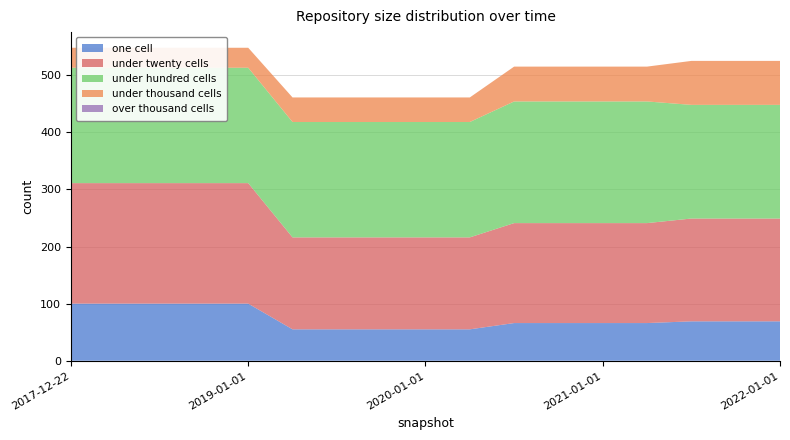

Reading left to right, transcribe all the data shown in this chart.

one_cell: 2017-12-22=100	2018-04-09=100	2018-07-11=100	2018-09-28=100	2019-01-01=100	2019-04-06=55	2019-07-01=55	2019-10-09=55	2020-01-01=55	2020-04-01=55	2020-07-01=66	2020-10-01=66	2021-01-01=66	2021-04-01=66	2021-07-01=69	2021-10-01=69	2022-01-01=69
under_twenty_cells: 2017-12-22=211	2018-04-09=211	2018-07-11=211	2018-09-28=211	2019-01-01=211	2019-04-06=161	2019-07-01=161	2019-10-09=161	2020-01-01=161	2020-04-01=161	2020-07-01=175	2020-10-01=175	2021-01-01=175	2021-04-01=175	2021-07-01=180	2021-10-01=180	2022-01-01=180
under_hundred_cells: 2017-12-22=202	2018-04-09=202	2018-07-11=202	2018-09-28=202	2019-01-01=202	2019-04-06=202	2019-07-01=202	2019-10-09=202	2020-01-01=202	2020-04-01=202	2020-07-01=213	2020-10-01=213	2021-01-01=213	2021-04-01=213	2021-07-01=199	2021-10-01=199	2022-01-01=199
under_thousand_cells: 2017-12-22=35	2018-04-09=35	2018-07-11=35	2018-09-28=35	2019-01-01=35	2019-04-06=43	2019-07-01=43	2019-10-09=43	2020-01-01=43	2020-04-01=43	2020-07-01=61	2020-10-01=61	2021-01-01=61	2021-04-01=61	2021-07-01=77	2021-10-01=77	2022-01-01=77
over_thousand_cells: 2017-12-22=0	2018-04-09=0	2018-07-11=0	2018-09-28=0	2019-01-01=0	2019-04-06=0	2019-07-01=0	2019-10-09=0	2020-01-01=0	2020-04-01=0	2020-07-01=0	2020-10-01=0	2021-01-01=0	2021-04-01=0	2021-07-01=0	2021-10-01=0	2022-01-01=0